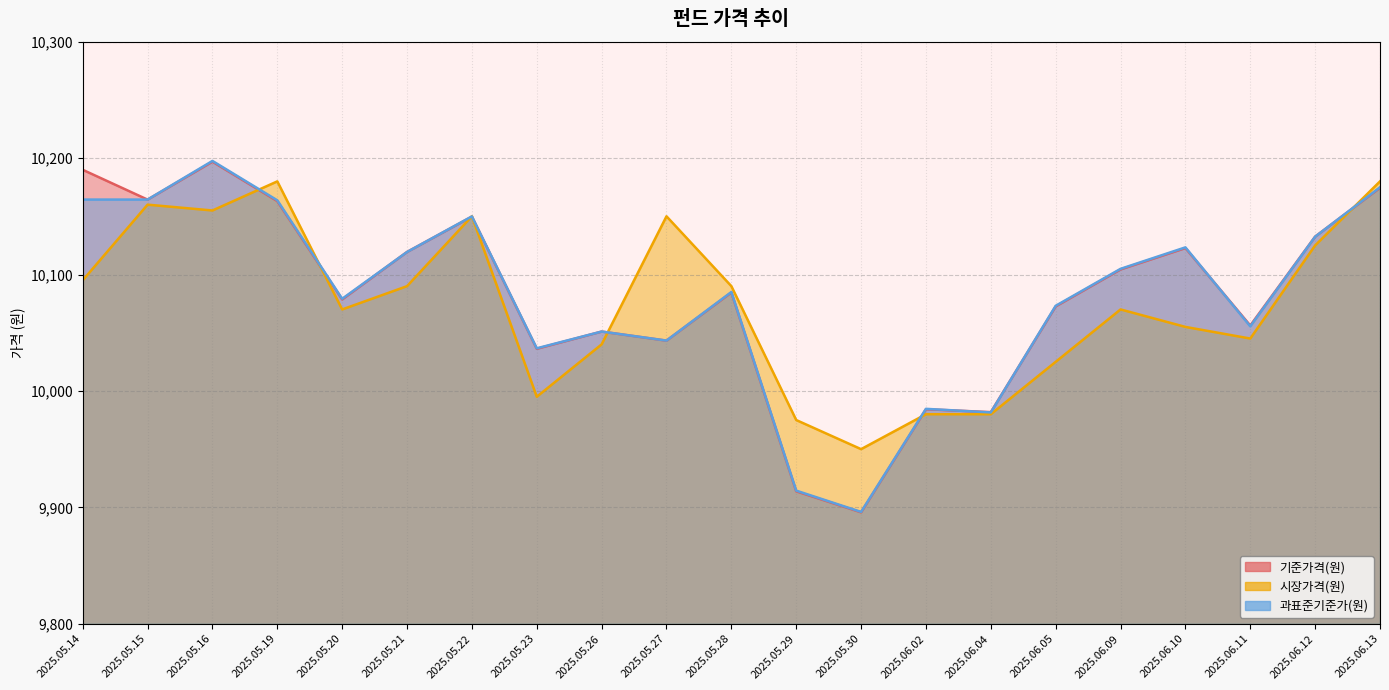

What is the label of the 7th point from the right?

2025.06.04